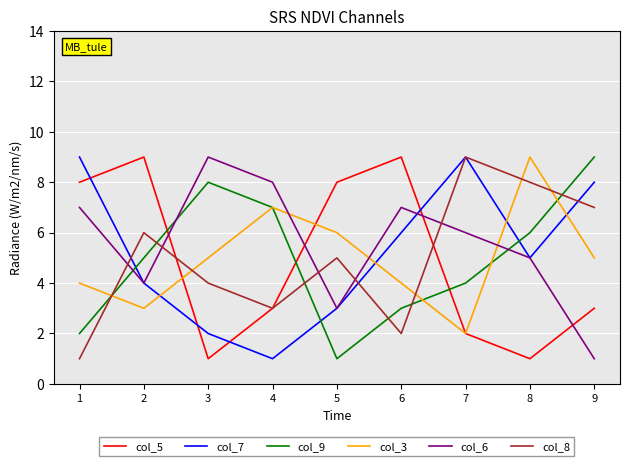

What is the minimum value for col_7?

1